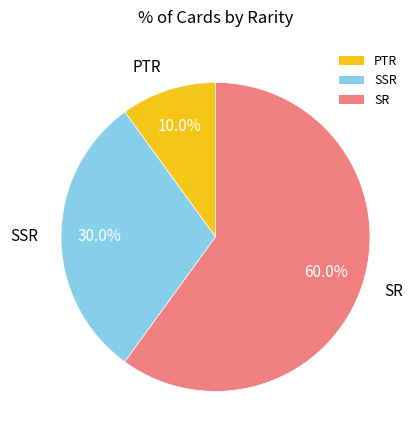

To the nearest percent, what is the difference between the SSR and SR slice percentages?

30%